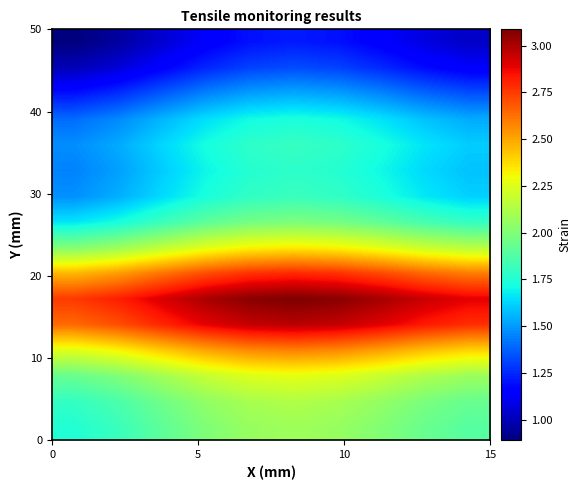

How many data points does each series have?

10